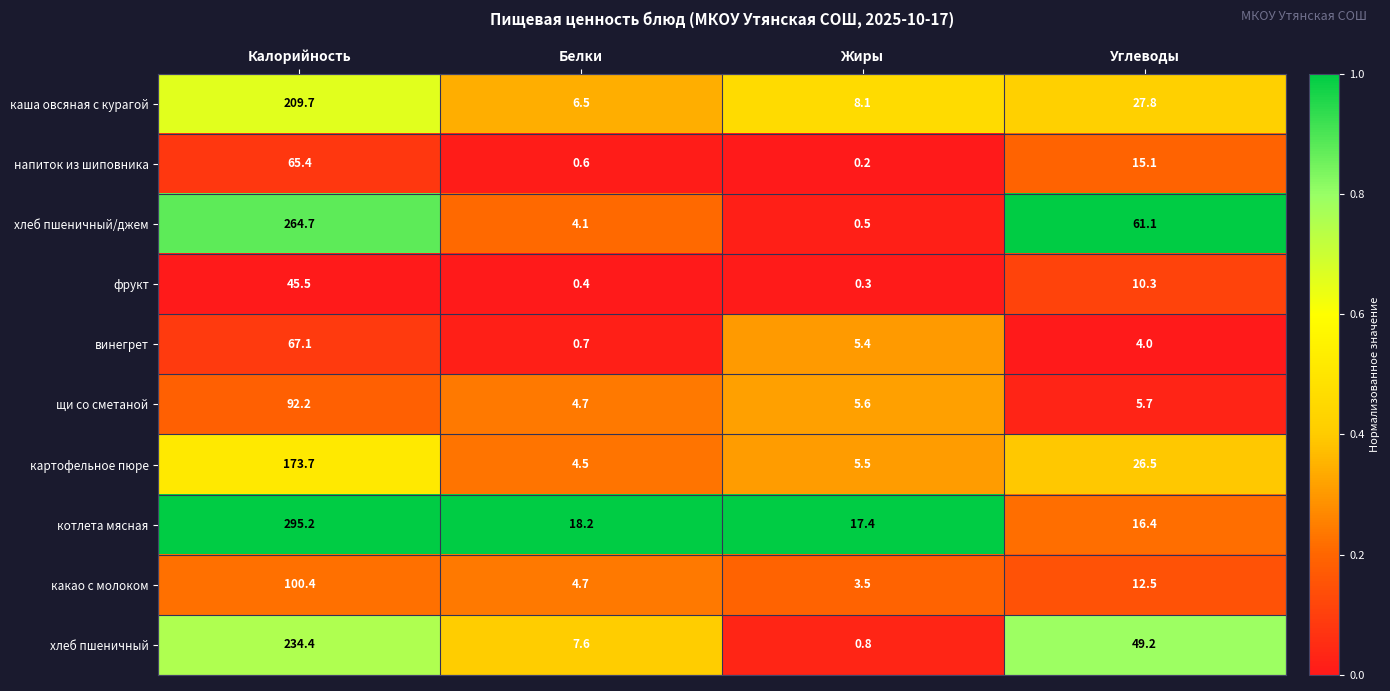

What is the total value across all series at Углеводы?

228.6